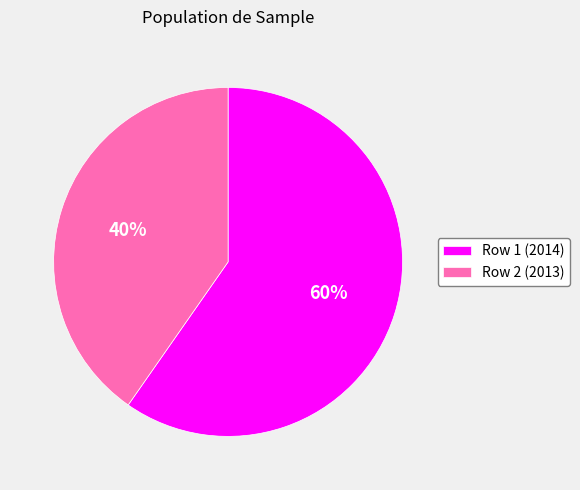

To the nearest percent, what portion does Row 1 (2014) represent?

60%